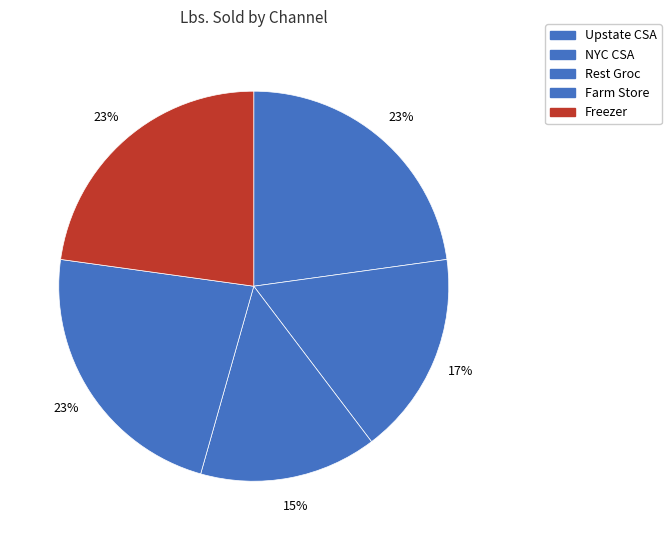

To the nearest percent, what percentage of the pie is NYC CSA?

17%